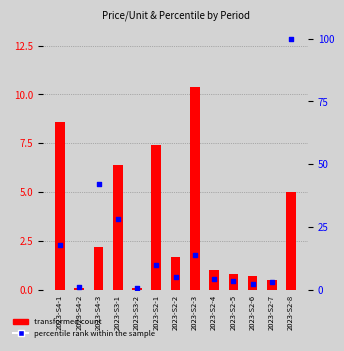

Which series has the largest Y range (max minus min)?

percentile rank within the sample